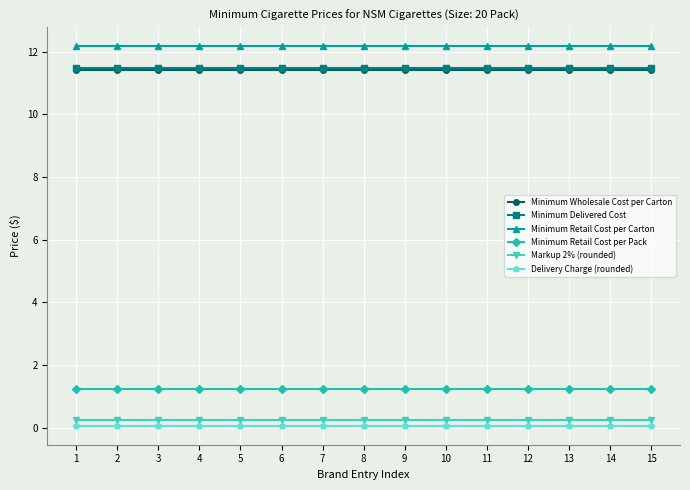

Does the chart have visible grid lines?

Yes